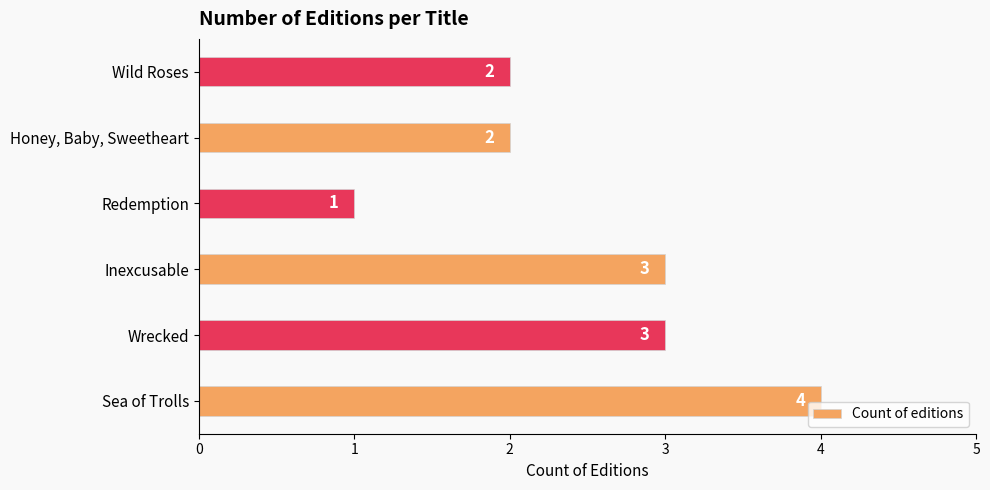

What is the sum of all values?

15